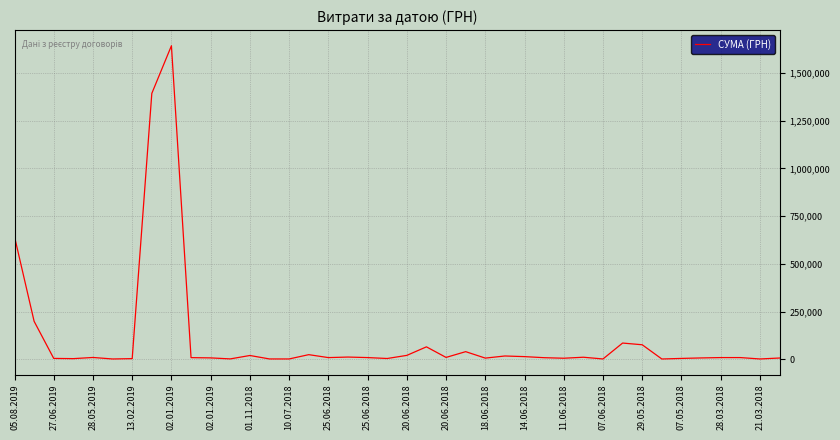

What is the maximum value shown in the chart?

1643298.6